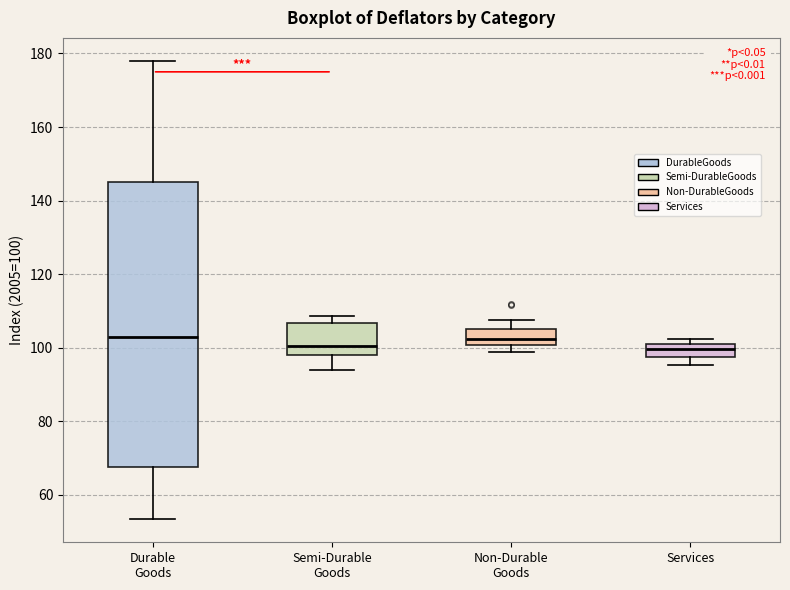

Reading left to right, transcribe this box plot: for each box, give where its median line is, the range the box spans, and where its two whiskers end, as read against the y-axis. The values are not printed on the chart, so give them approximately, as read against the axis.

Durable Goods: median 102, box 68 to 146, whiskers 54 to 178
Semi-Durable Goods: median 100, box 98 to 106, whiskers 94 to 108
Non-Durable Goods: median 102, box 100 to 106, whiskers 98 to 108
Services: median 100, box 98 to 102, whiskers 96 to 102 (just above the box's upper edge)